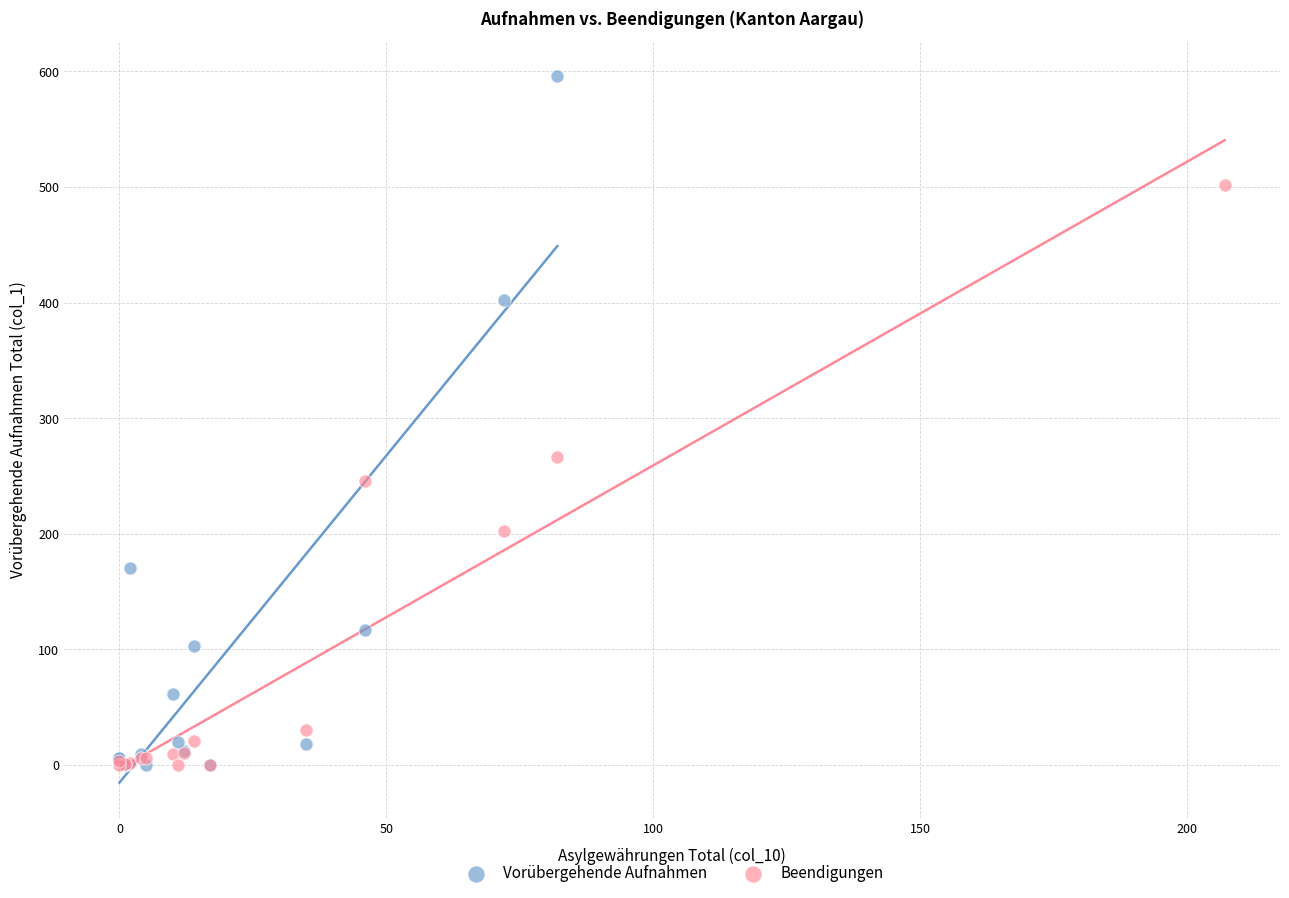

Which series has the largest Y range (max minus min)?

Vorübergehende Aufnahmen